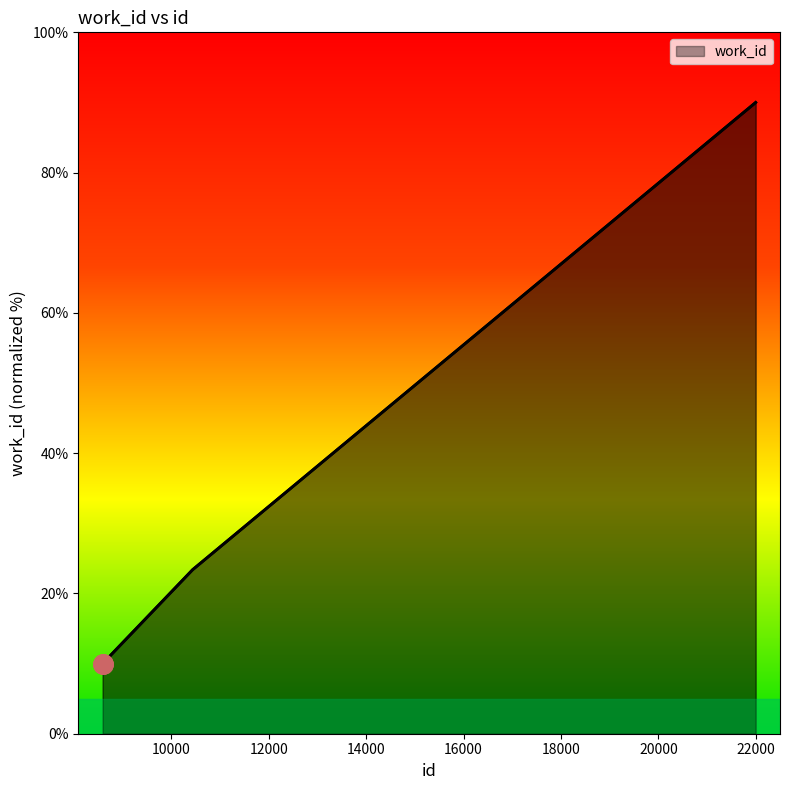

What is the minimum value shown in the chart?

10.0